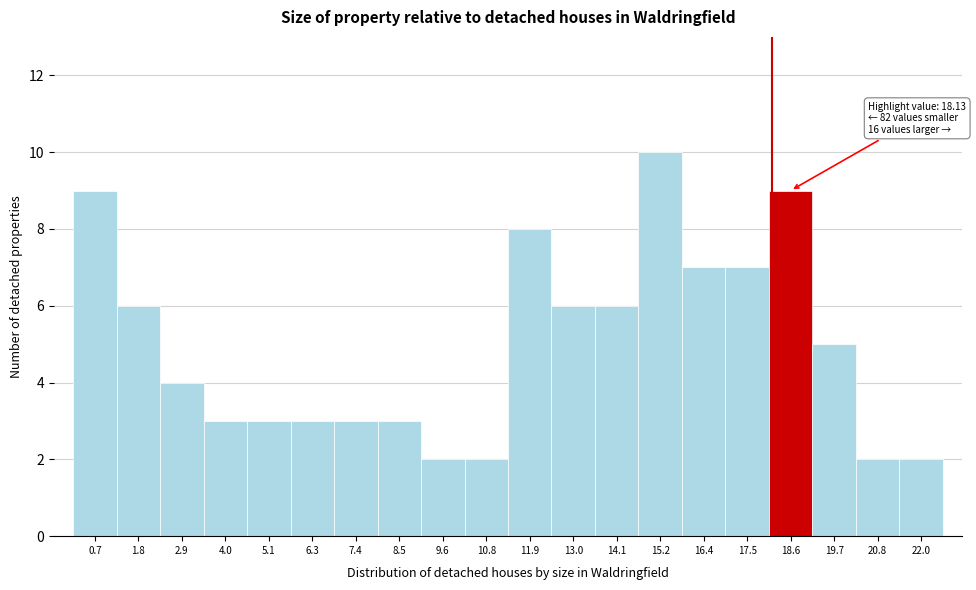

Over which range of the x-axis is the bar tallest?

14.6 to 15.8